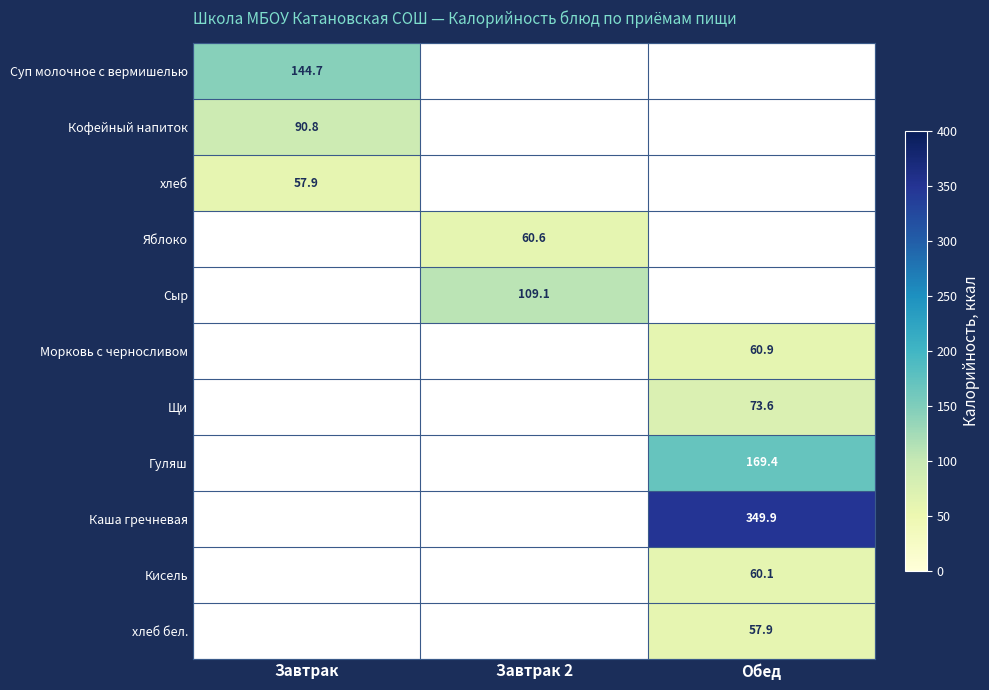

Is the value of Гуляш at Обед greater than the value of хлеб at Завтрак?

Yes